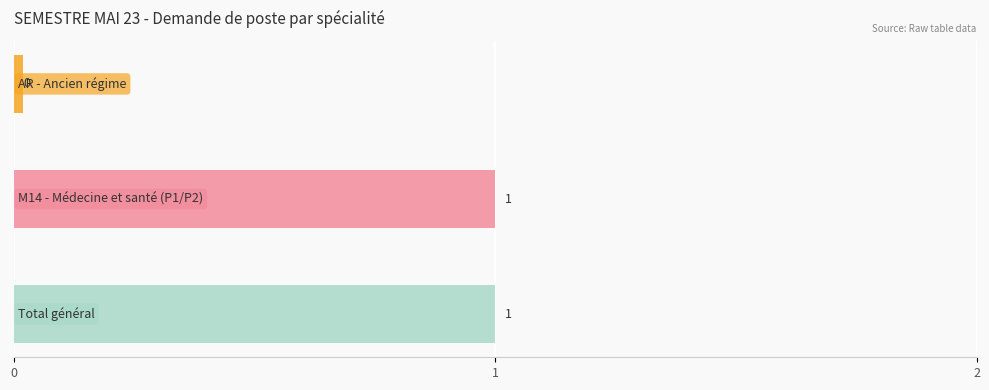

What is the average value?

1